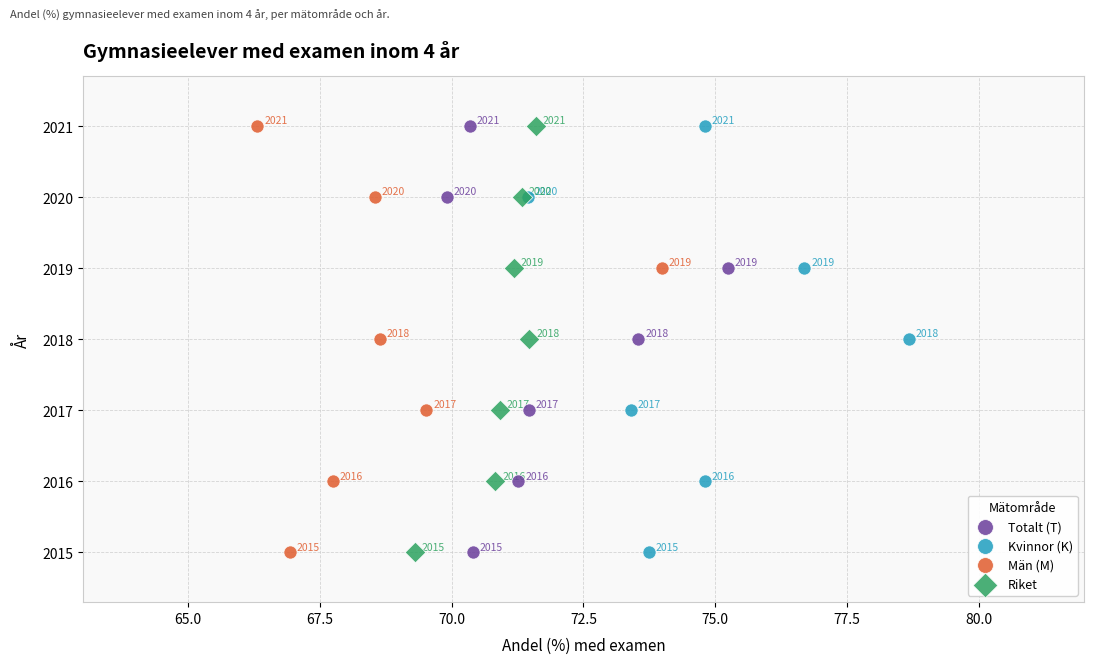

What are all the series names shown in the legend?

Totalt (T), Kvinnor (K), Män (M), Riket